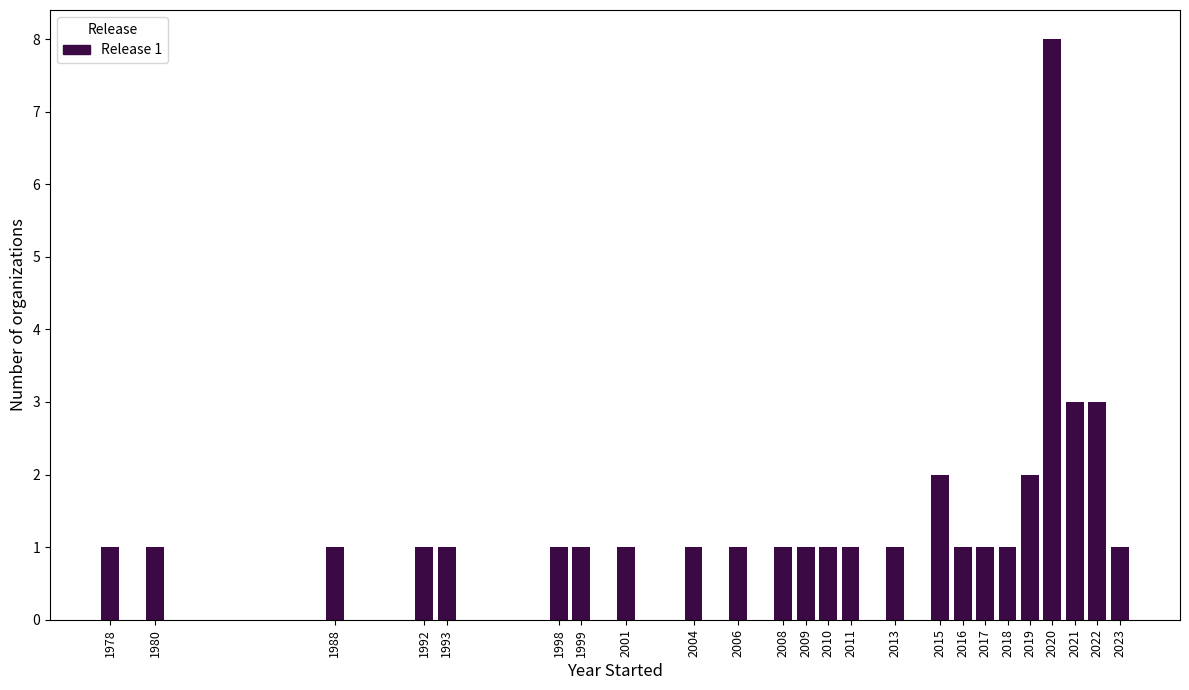

Reading right to left, what are all the values shown in this chart?

2023=1	2022=3	2021=3	2020=8	2019=2	2018=1	2017=1	2016=1	2015=2	2013=1	2011=1	2010=1	2009=1	2008=1	2006=1	2004=1	2001=1	1999=1	1998=1	1993=1	1992=1	1988=1	1980=1	1978=1